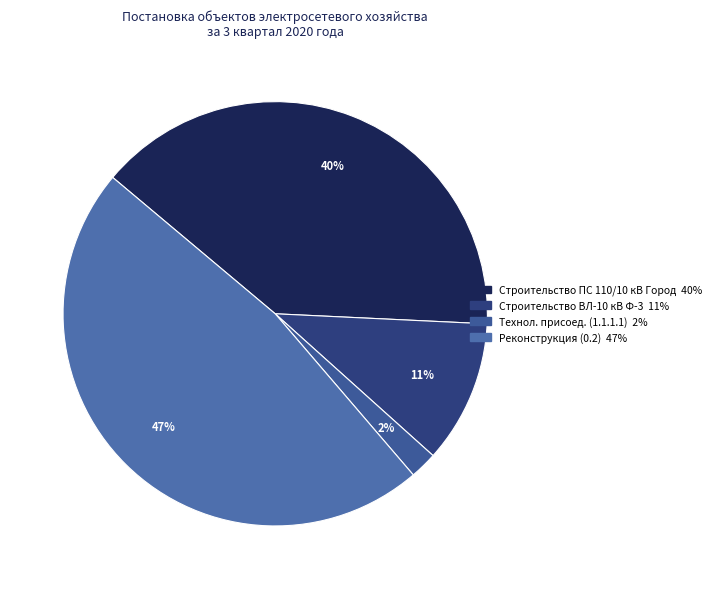

Is there a majority slice in this chart?

No